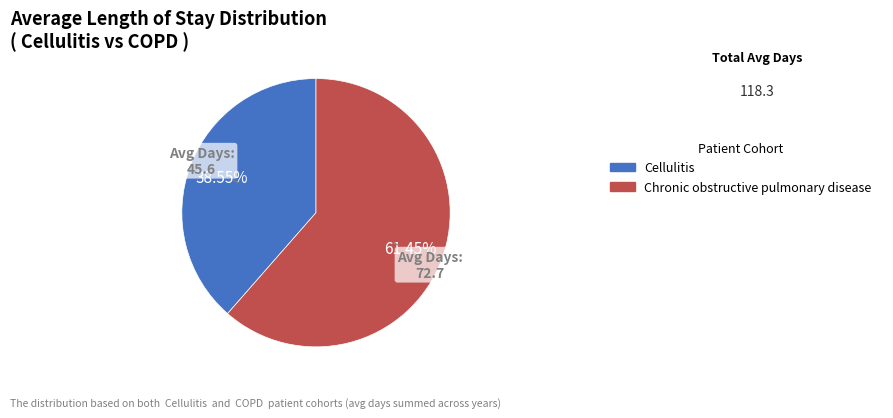

Which slice is the smallest?

Cellulitis